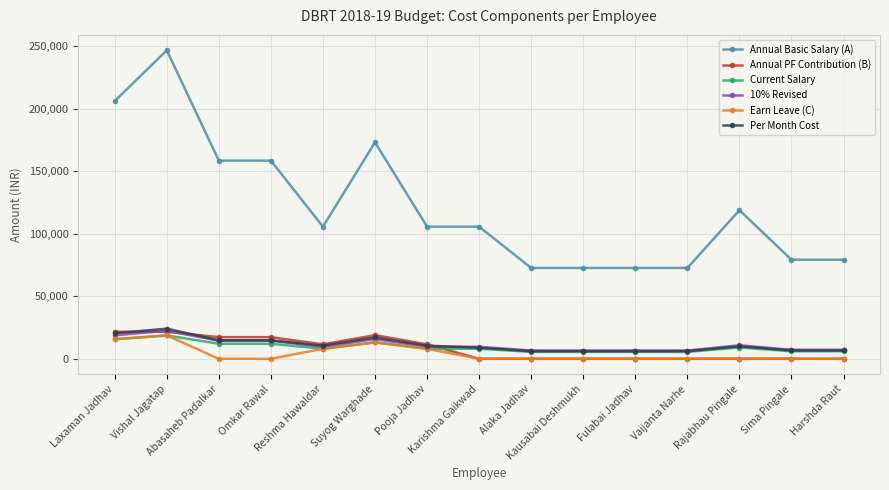

True or false: 10% Revised and Annual Basic Salary (A) cross at least once.

False